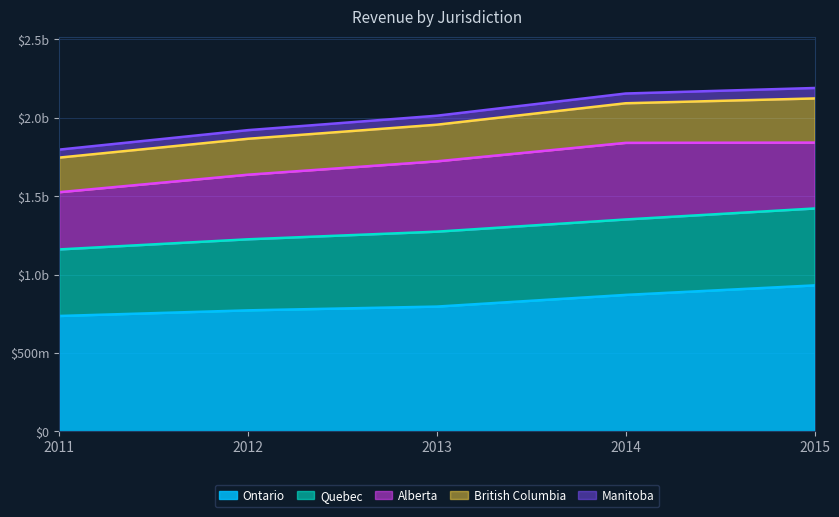

Does the chart display data point markers on the line(s)?

No